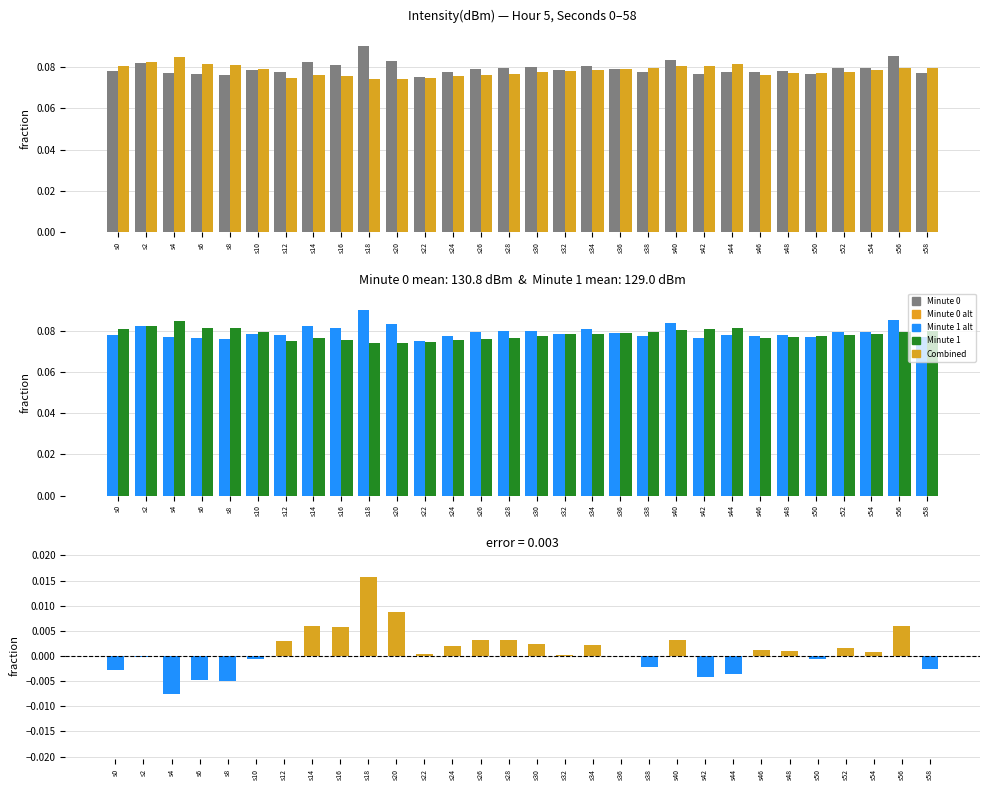

How many data points in difference are above 0?

18